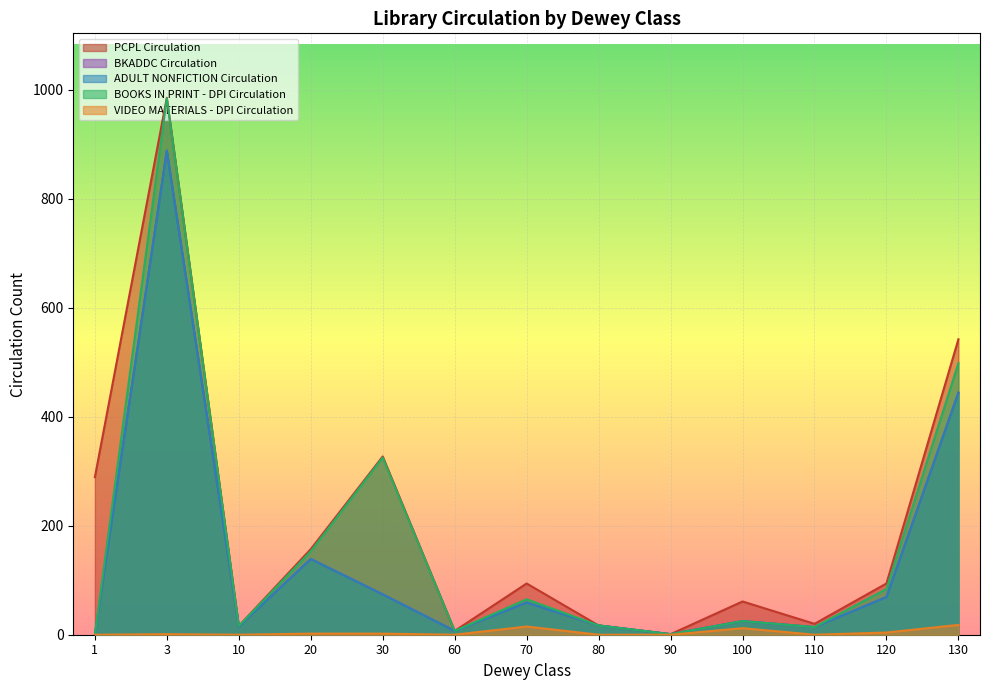

The value of BOOKS IN PRINT - DPI Circulation at 70 is 39. True or false?

False